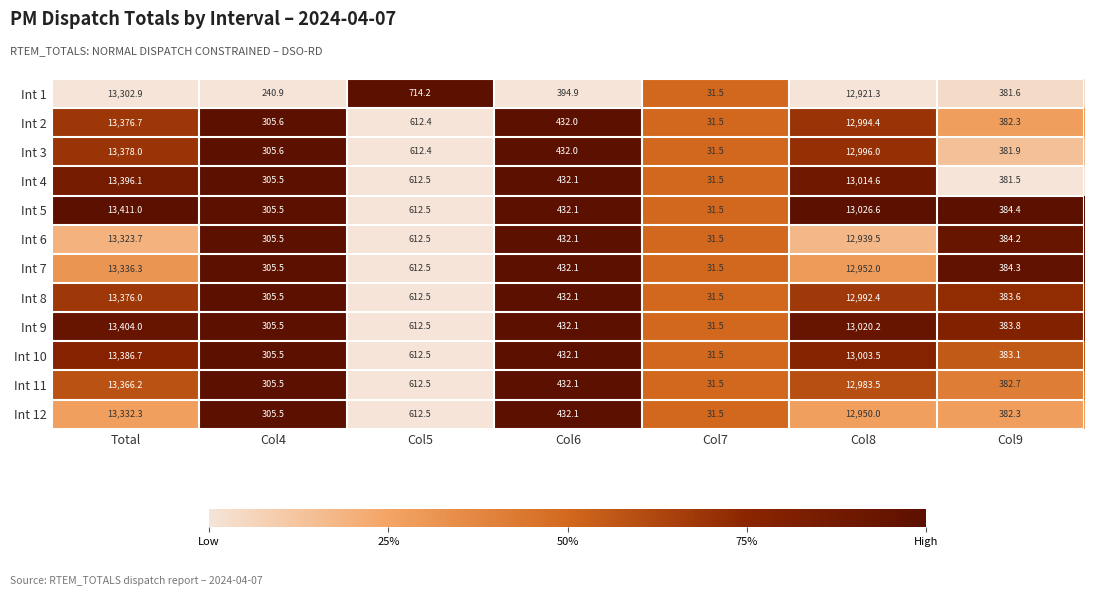

What is the difference between the highest and lowest values at Col4?

64.7